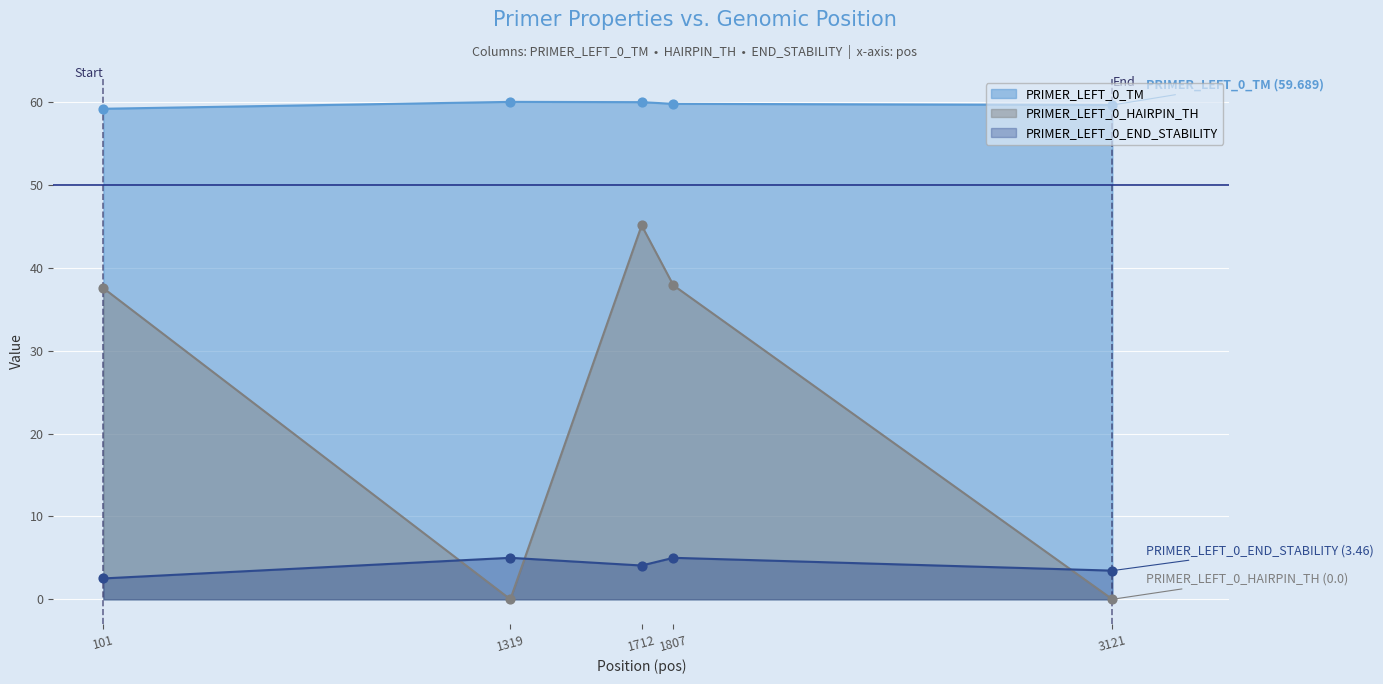

What are all the series names shown in the legend?

PRIMER_LEFT_0_TM, PRIMER_LEFT_0_HAIRPIN_TH, PRIMER_LEFT_0_END_STABILITY